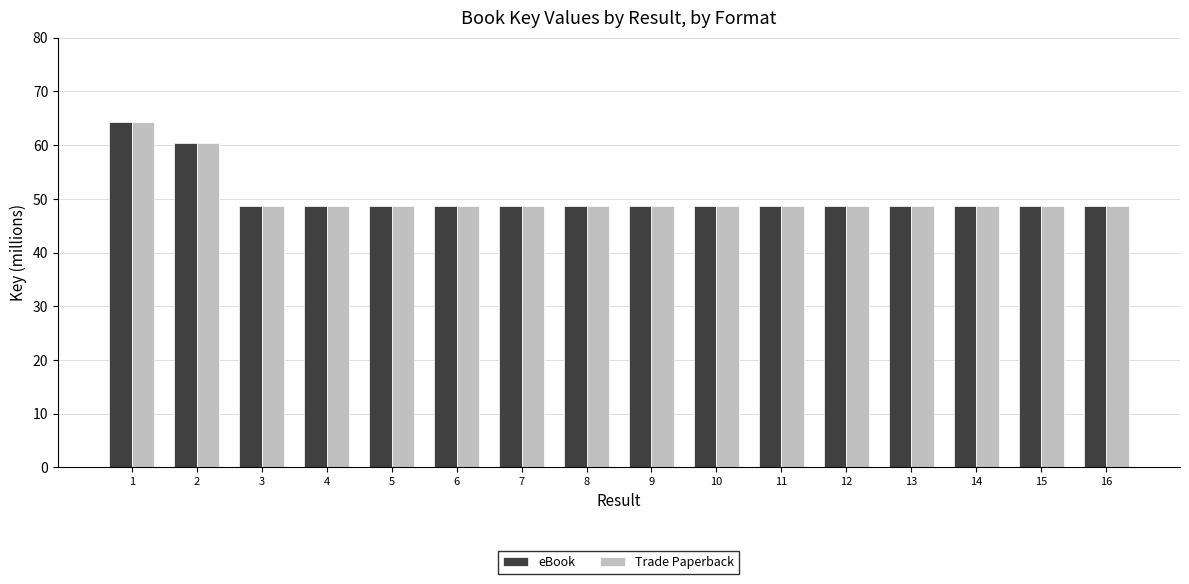

Reading right to left, list all the values displayed in this chart.

eBook: 48.6	48.6	48.6	48.6	48.6	48.6	48.6	48.6	48.6	48.6	48.6	48.6	48.6	48.6	60.3	64.3
Trade Paperback: 48.6	48.6	48.6	48.6	48.6	48.6	48.6	48.6	48.6	48.6	48.6	48.6	48.6	48.6	60.3	64.3